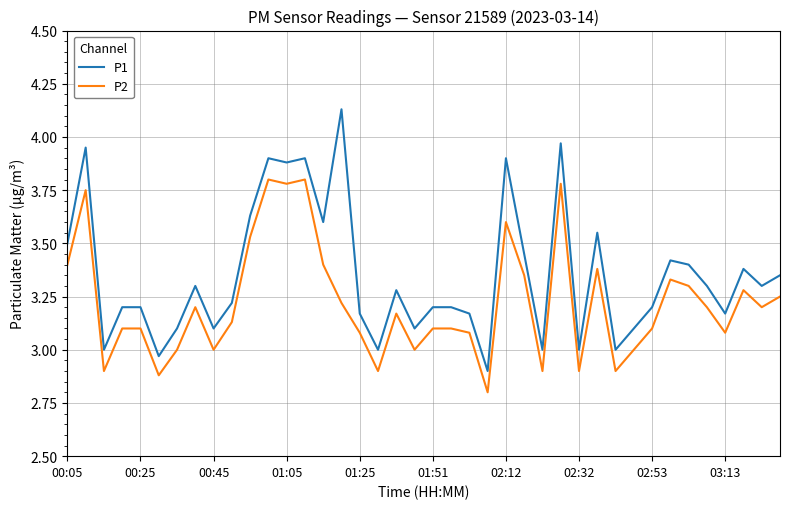

Rank the series by their average value, from highest to lowest.

P1, P2